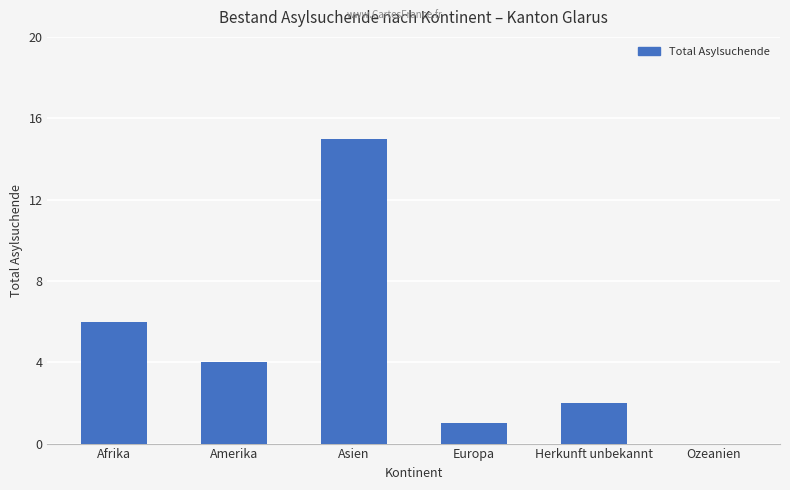

Where is the data nearest to the value 7?

Afrika